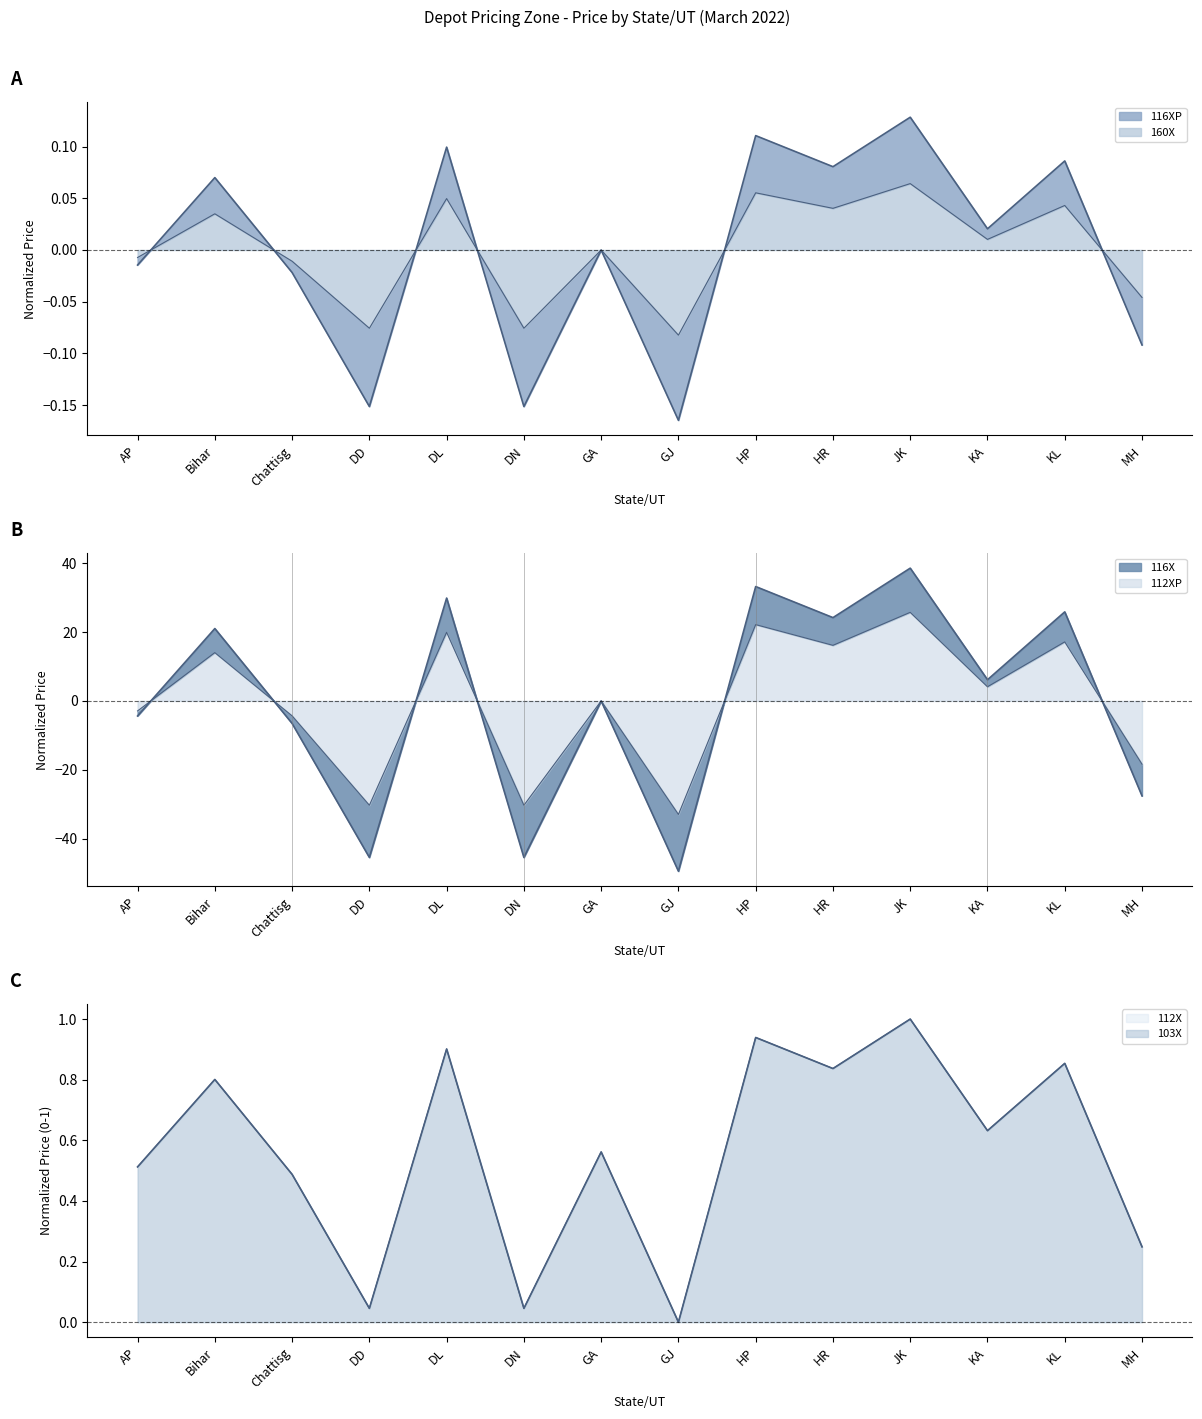

What is the difference between the 103X values at Chattisg and DL?

0.4